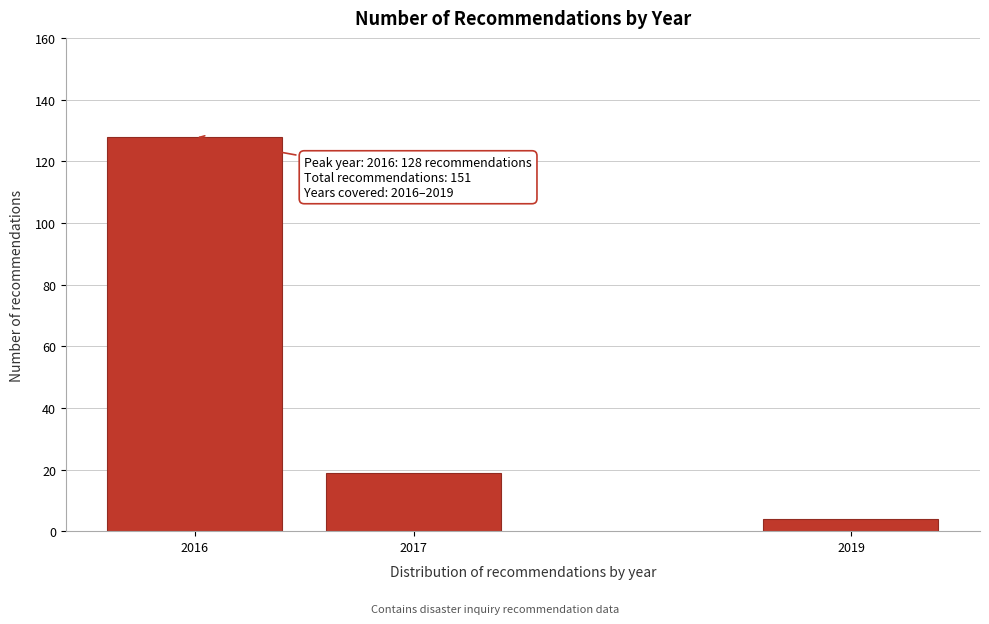

Reading right to left, what are all the values shown in this chart?

4	19	128